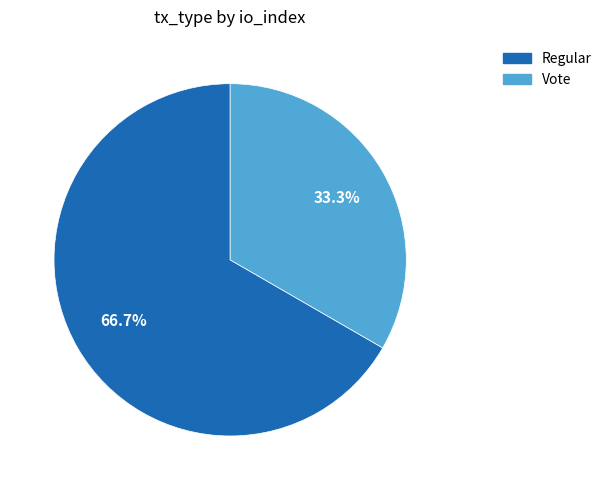

Which slice is the largest?

Regular